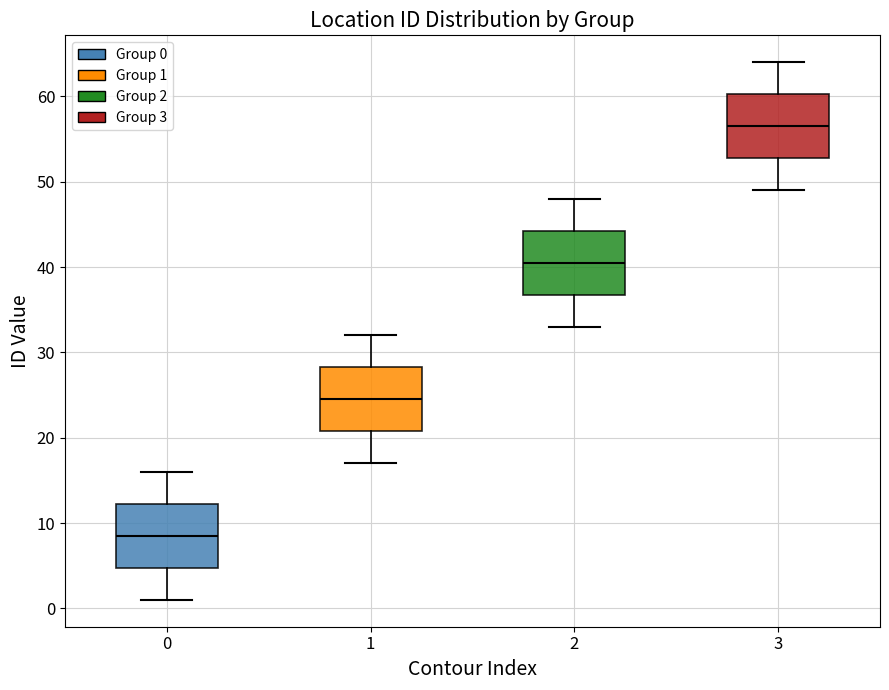

Which box has the lowest median line?

0